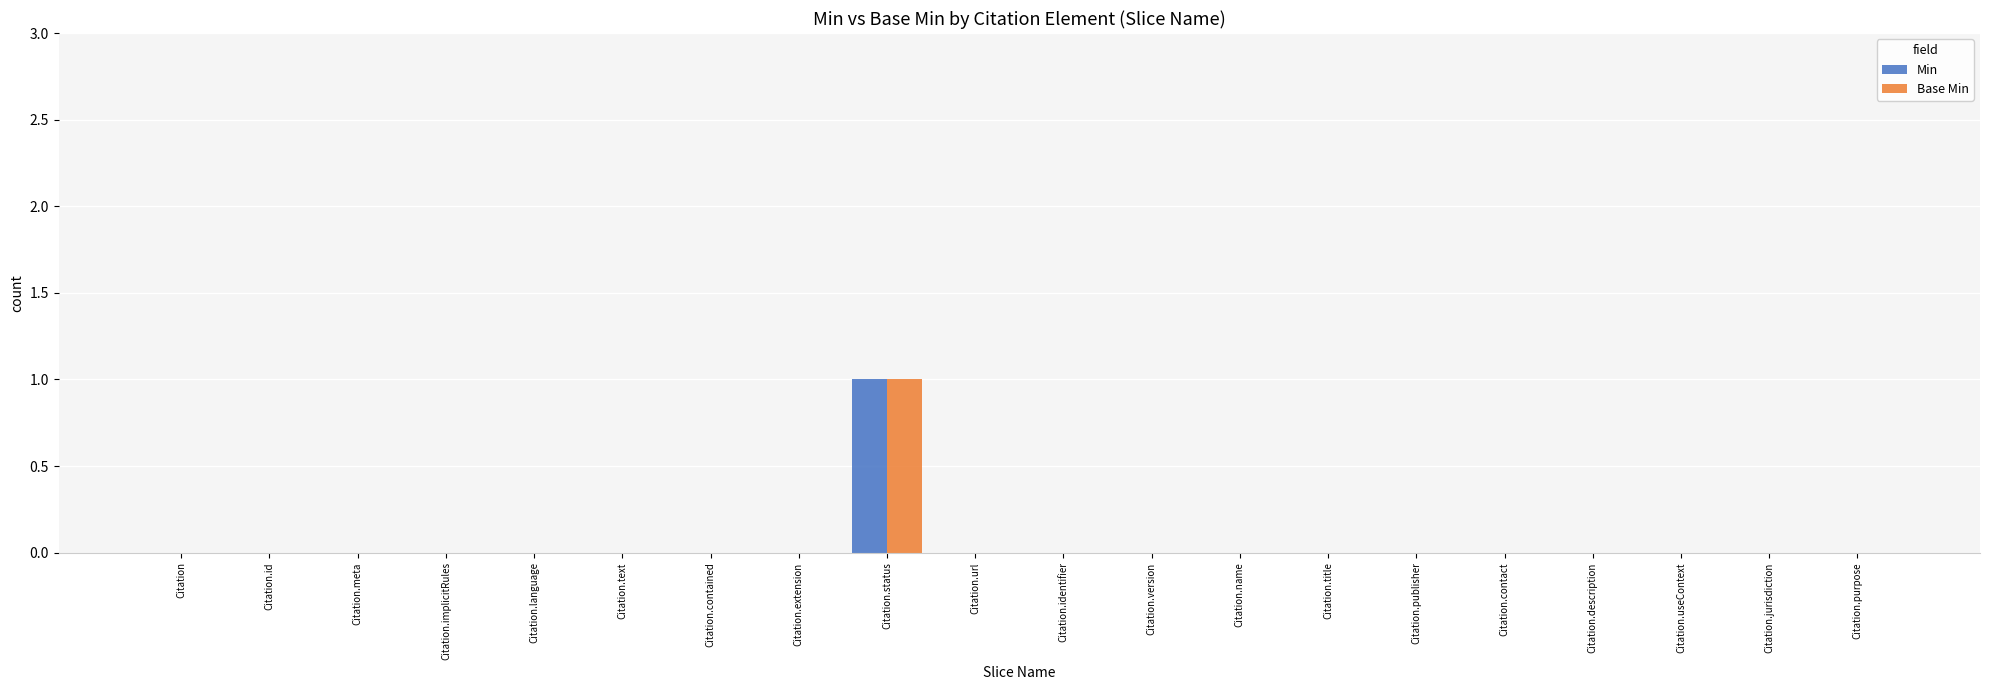

Is it true that Min equals 0 at Citation.title?

True